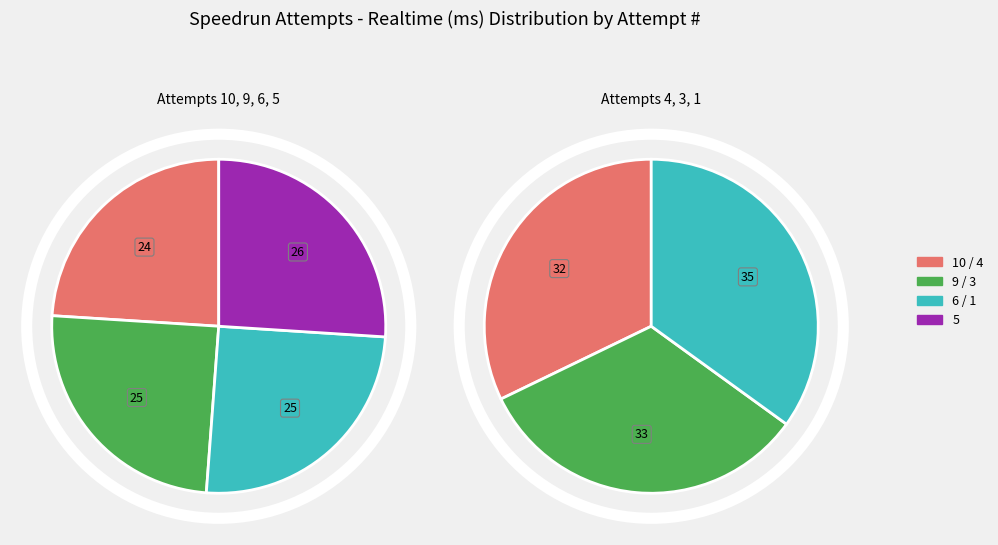

Rank the categories by value from highest to lowest.

1, 3, 4, 5, 6, 9, 10